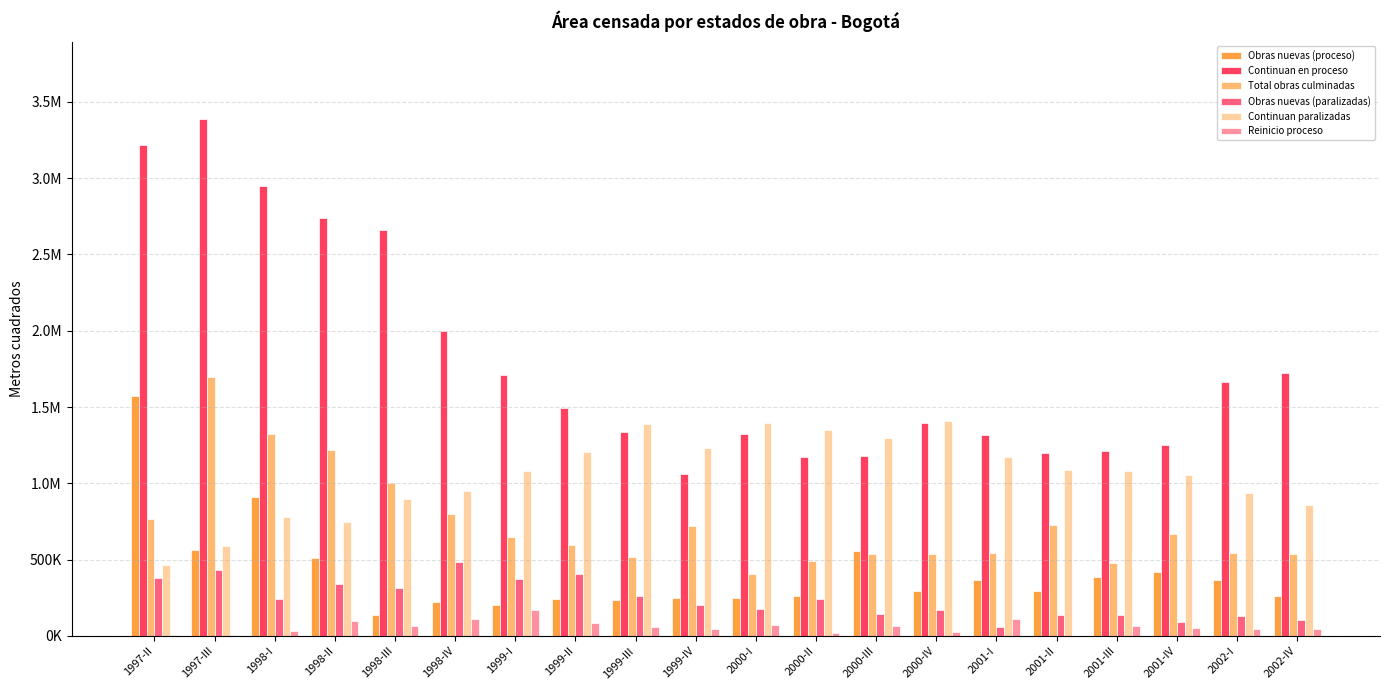

What is the value of the Total obras culminadas bar at the 10th from the left?

720262